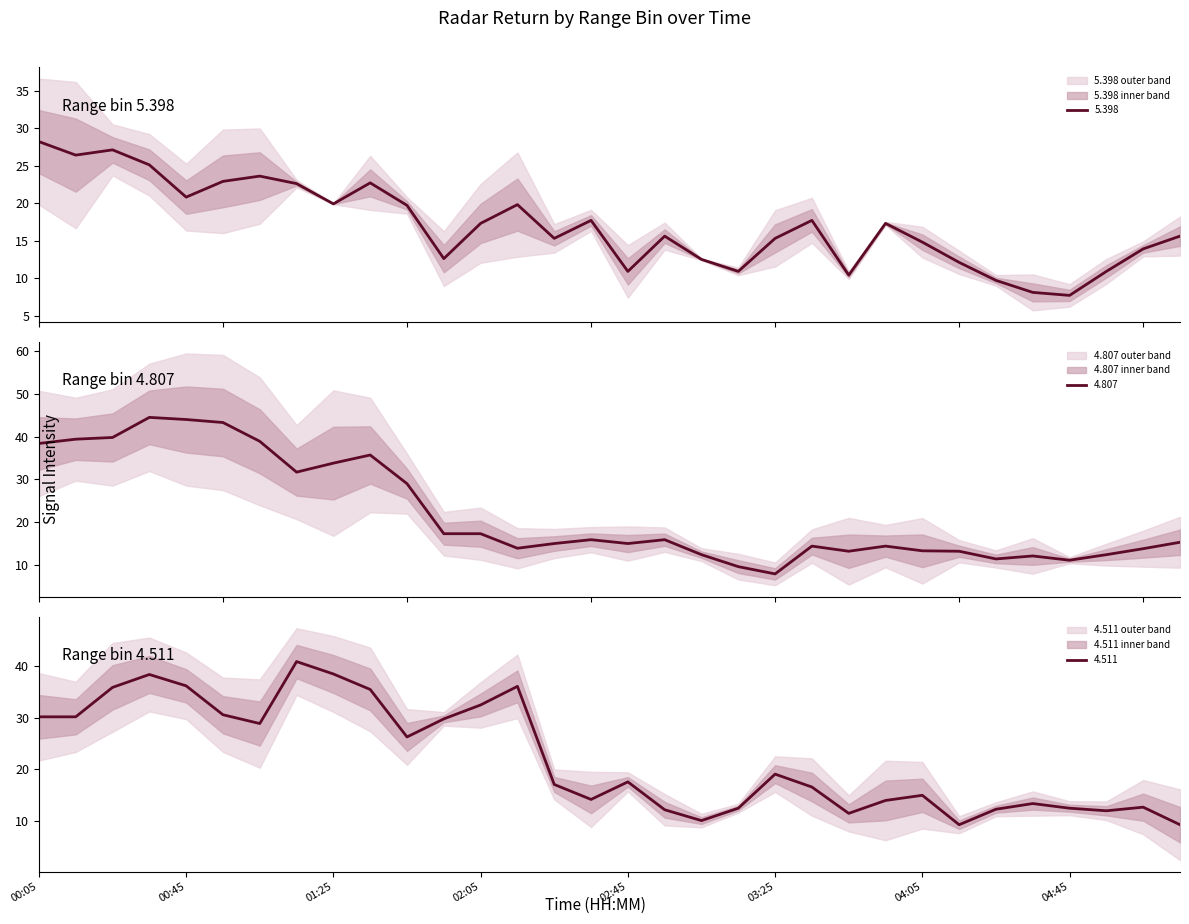

What is the difference between the maximum and minimum values in the 4.807 series?

36.6